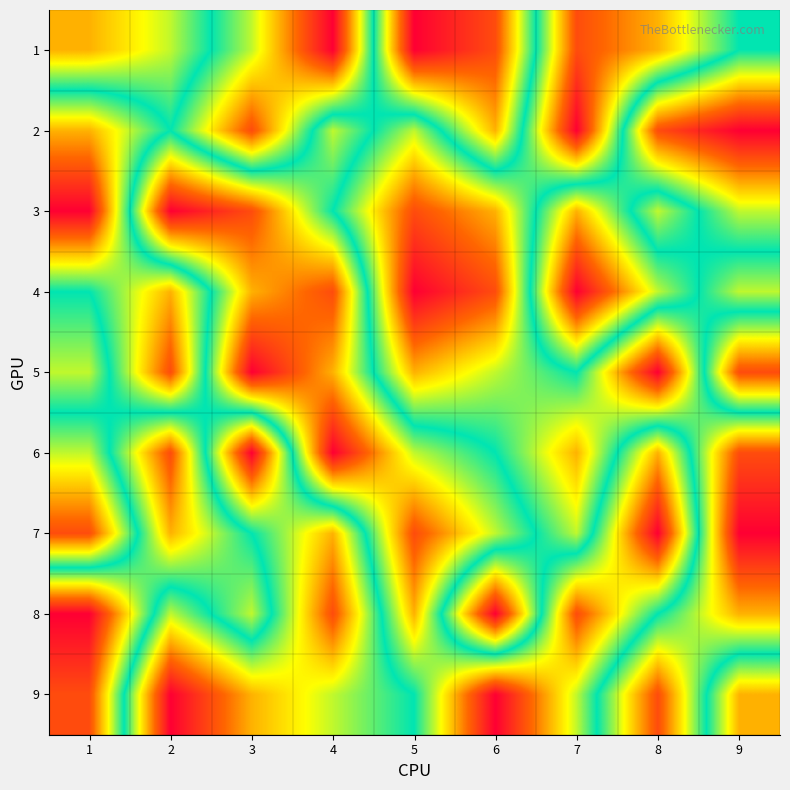

What is the minimum value shown in the chart?

1